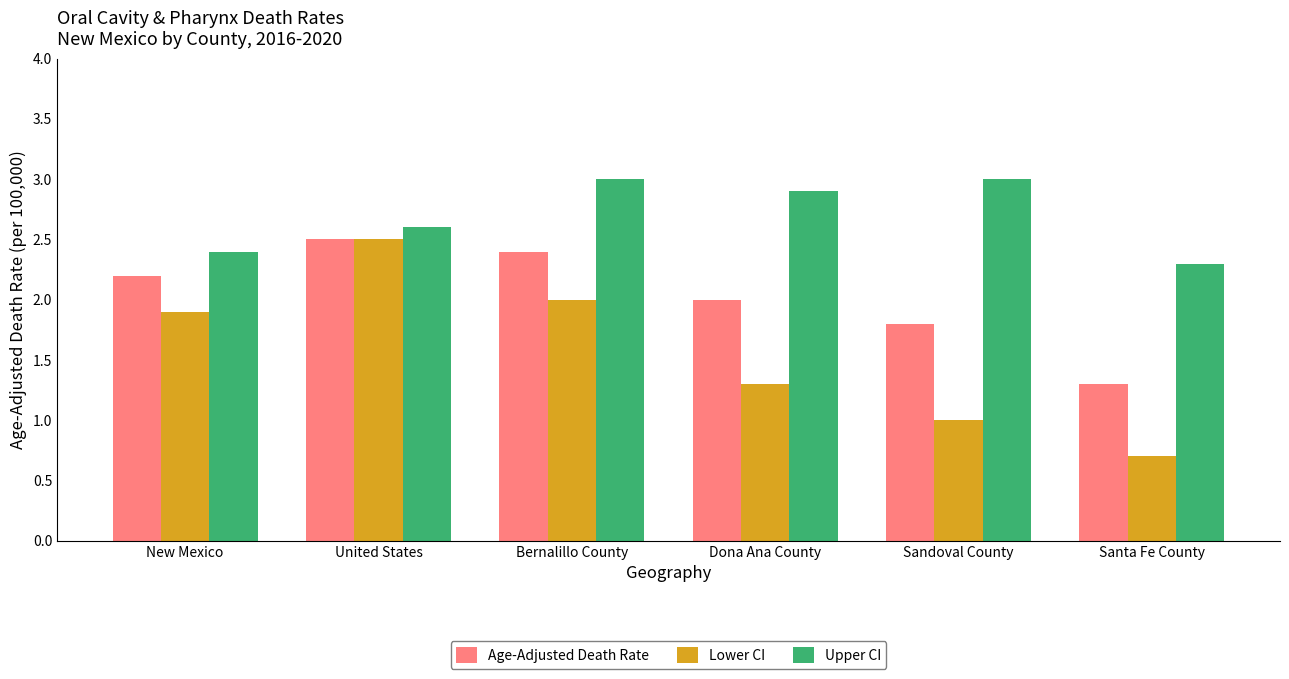

At how many categories does at least one series exceed 2?

6